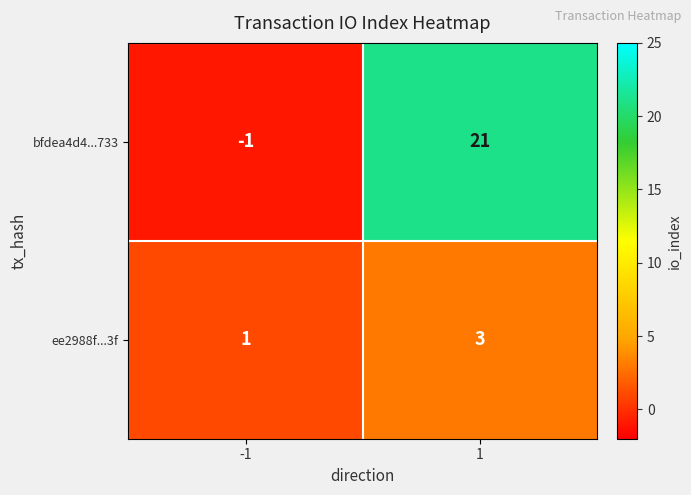

Rank the series by their average value, from highest to lowest.

bfdea4d4...733, ee2988f...3f